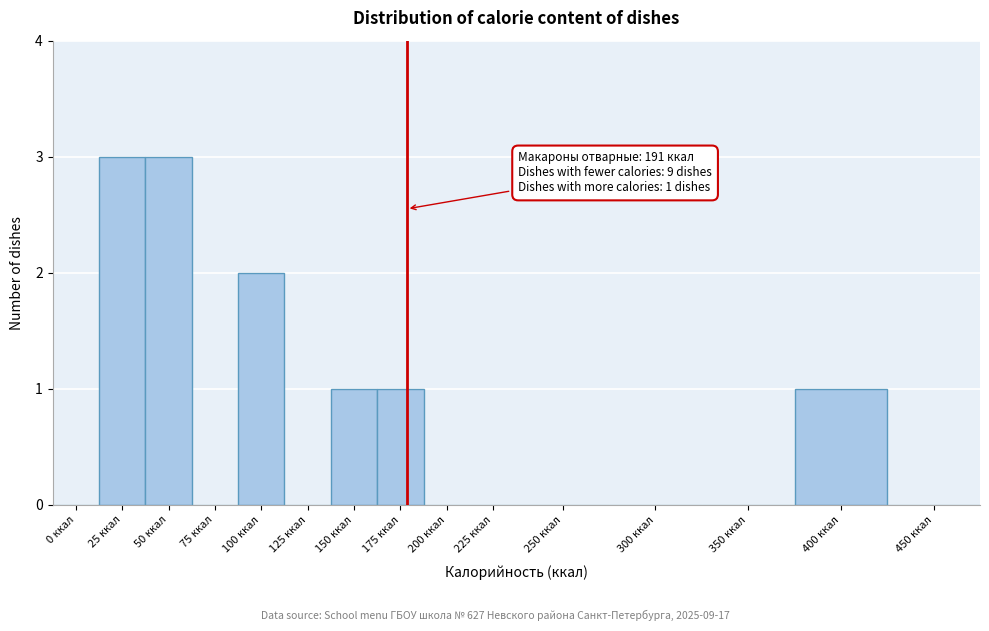

Reading left to right, transcribe all the data shown in this chart.

0 ккал=0	25 ккал=3	50 ккал=3	75 ккал=0	100 ккал=2	125 ккал=0	150 ккал=1	175 ккал=1	200 ккал=0	225 ккал=0	250 ккал=0	300 ккал=0	350 ккал=0	400 ккал=1	450 ккал=0